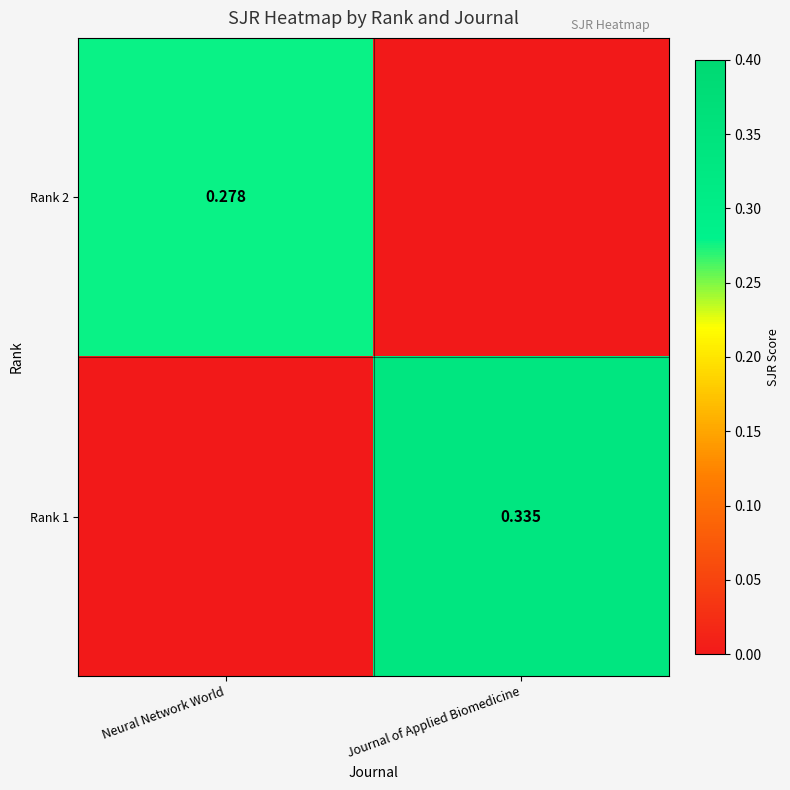

Is the value of Rank 1 at Journal of Applied Biomedicine greater than the value of Rank 2 at Neural Network World?

Yes